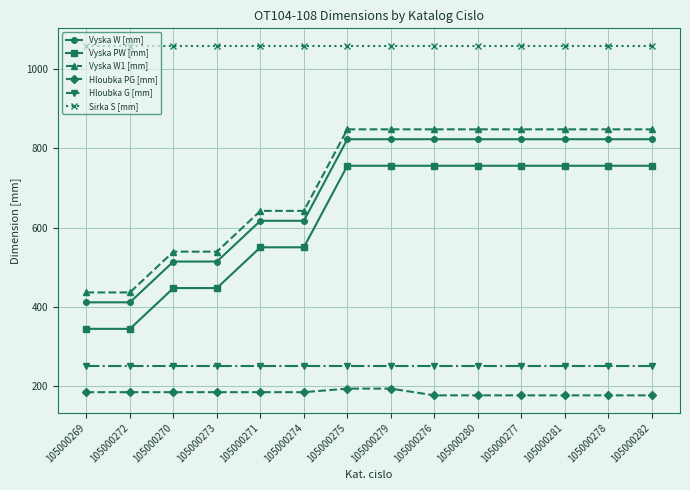

The value of Hloubka G [mm] at 105000276 is 250. True or false?

True